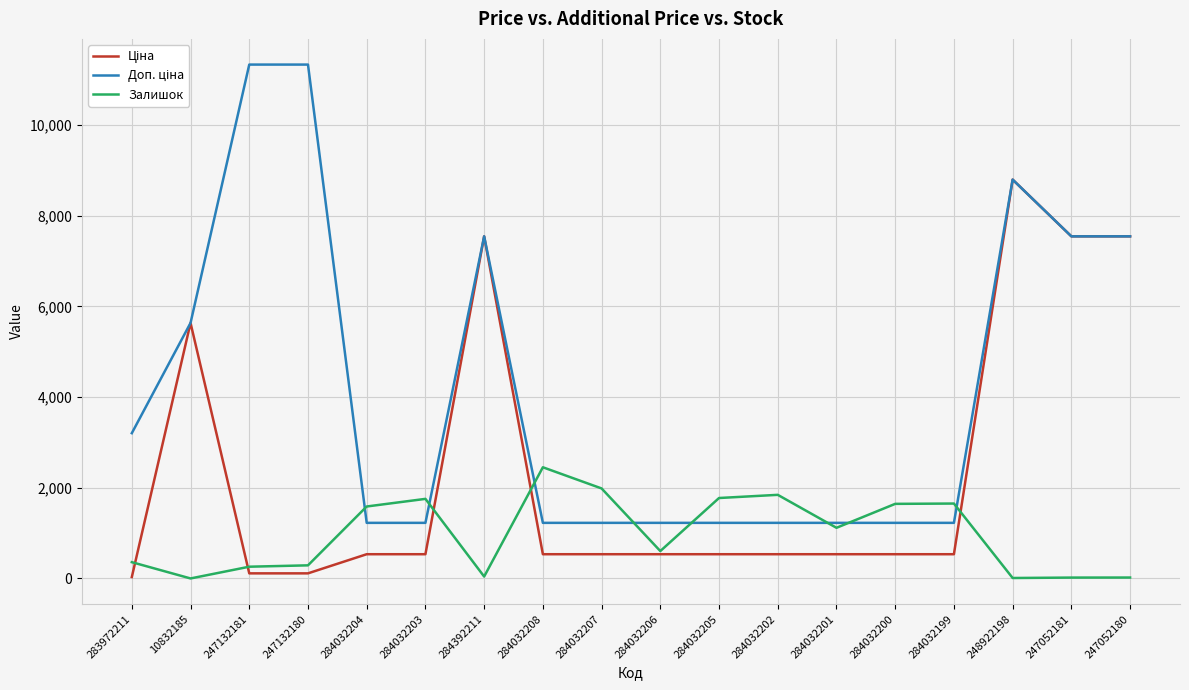

Count the number of data series in this chart.

3